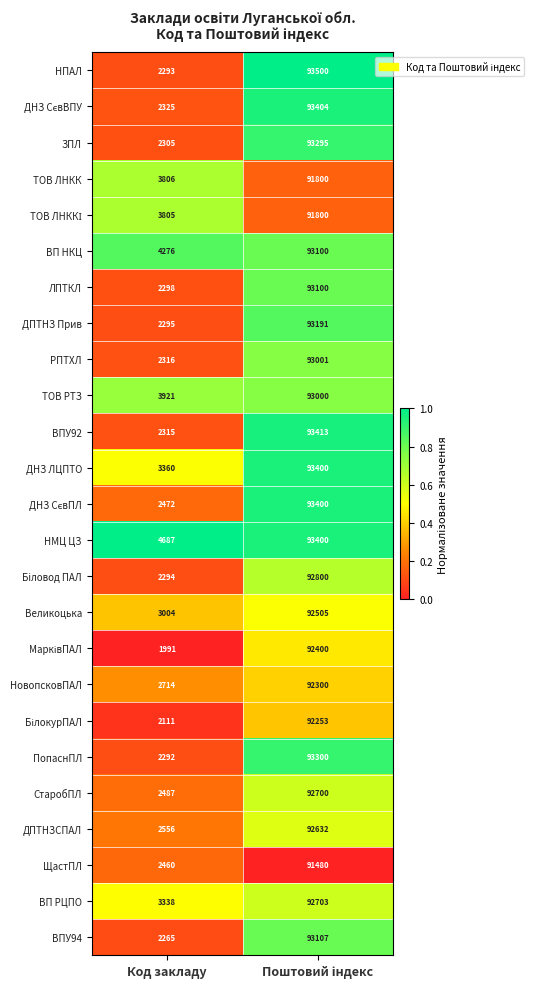

The ТОВ ЛНКК series shows 3806 at Код закладу. True or false?

True